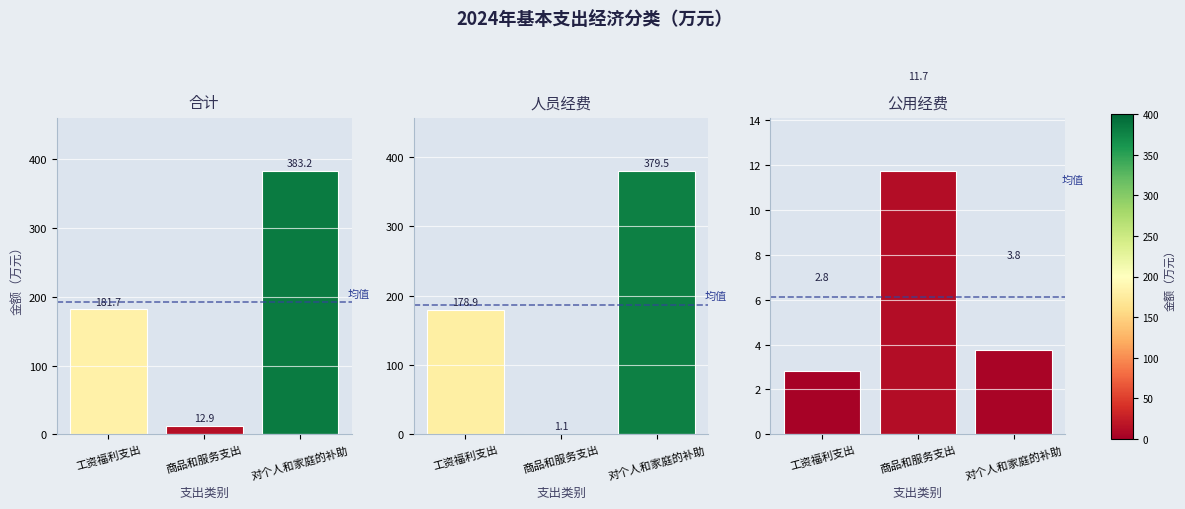

Reading right to left, list all the values displayed in this chart.

合计: 对个人和家庭的补助=383.2	商品和服务支出=12.9	工资福利支出=181.7
人员经费: 对个人和家庭的补助=379.5	商品和服务支出=1.1	工资福利支出=178.9
公用经费: 对个人和家庭的补助=3.8	商品和服务支出=11.7	工资福利支出=2.8